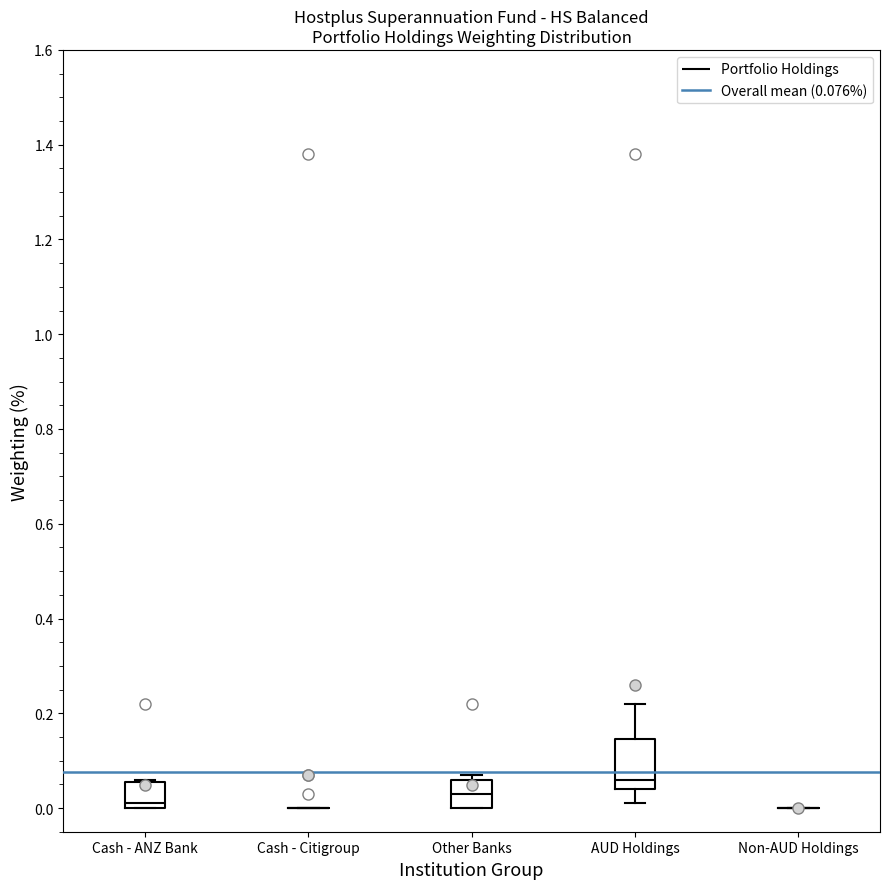

Comparing the boxes themselves (not the whiskers), which one is the tallest?

AUD Holdings